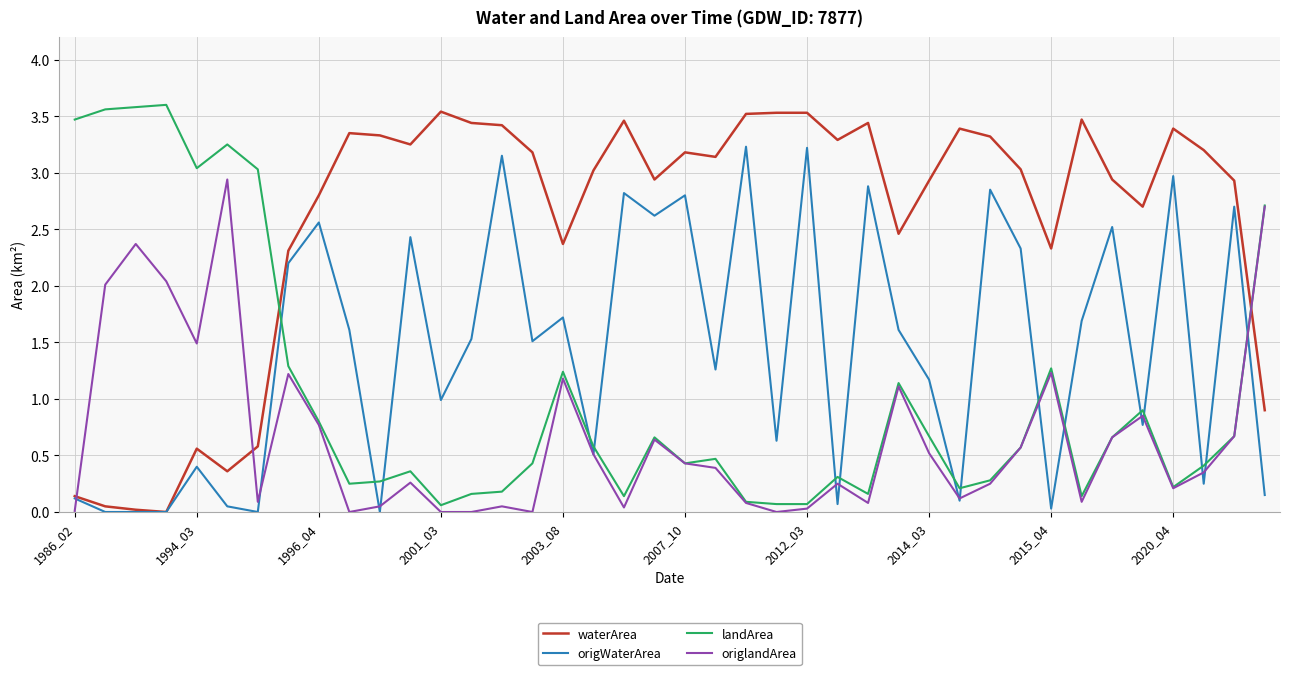

Rank the series by their average value, from highest to lowest.

waterArea, origWaterArea, landArea, origlandArea